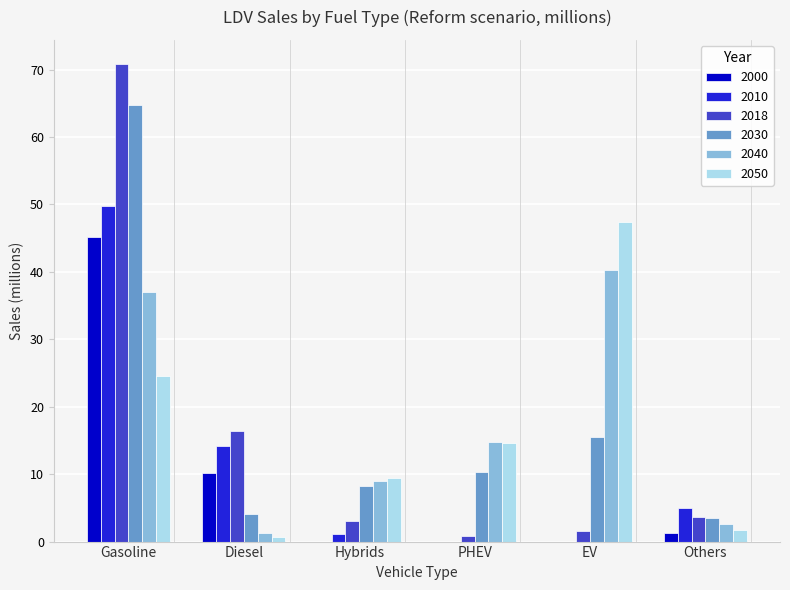

At which category is the sum across all series the highest?

Gasoline